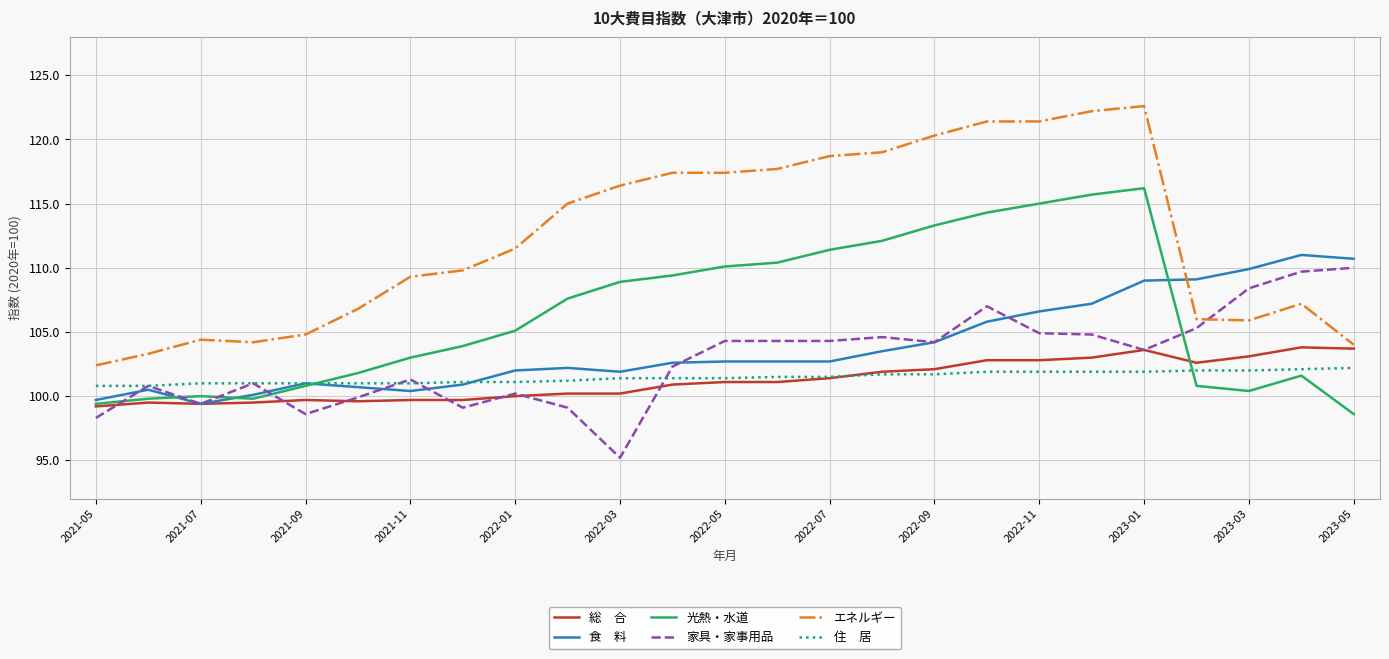

What is the maximum value shown in the chart?

122.6